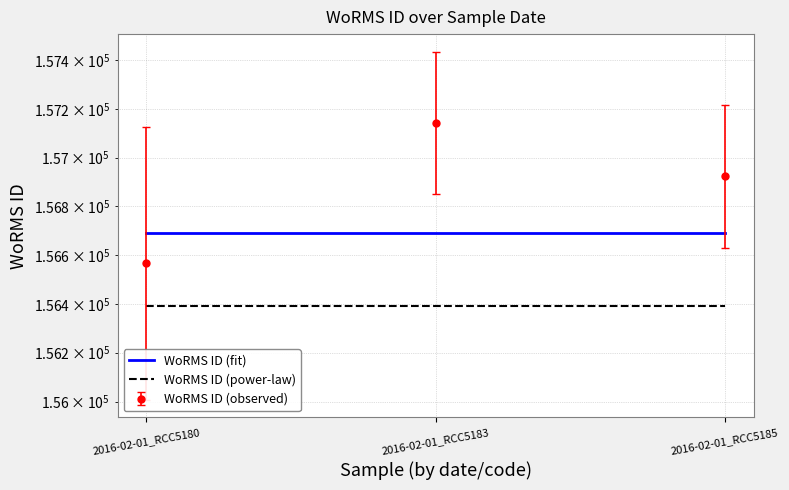

Between 2016-02-01_RCC5180 and 2016-02-01_RCC5185, which is larger?

2016-02-01_RCC5180